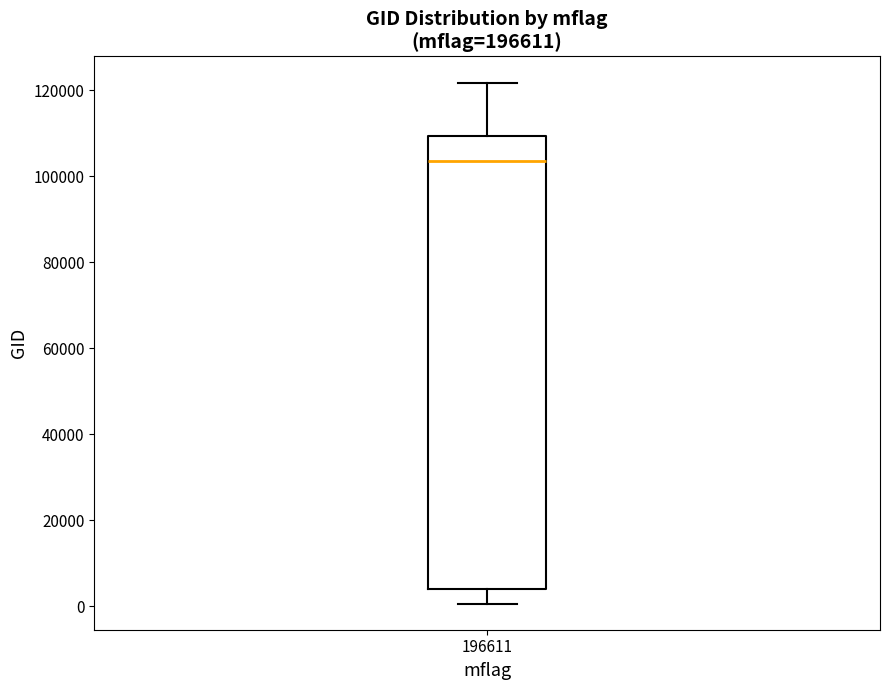

Transcribe this box plot: give where the median line is, the range the box spans, and where the two whiskers end, as read against the y-axis. The values are not printed on the chart, so give them approximately, as read against the axis.

median 104000, box 4000 to 110000, whiskers 0 to 122000